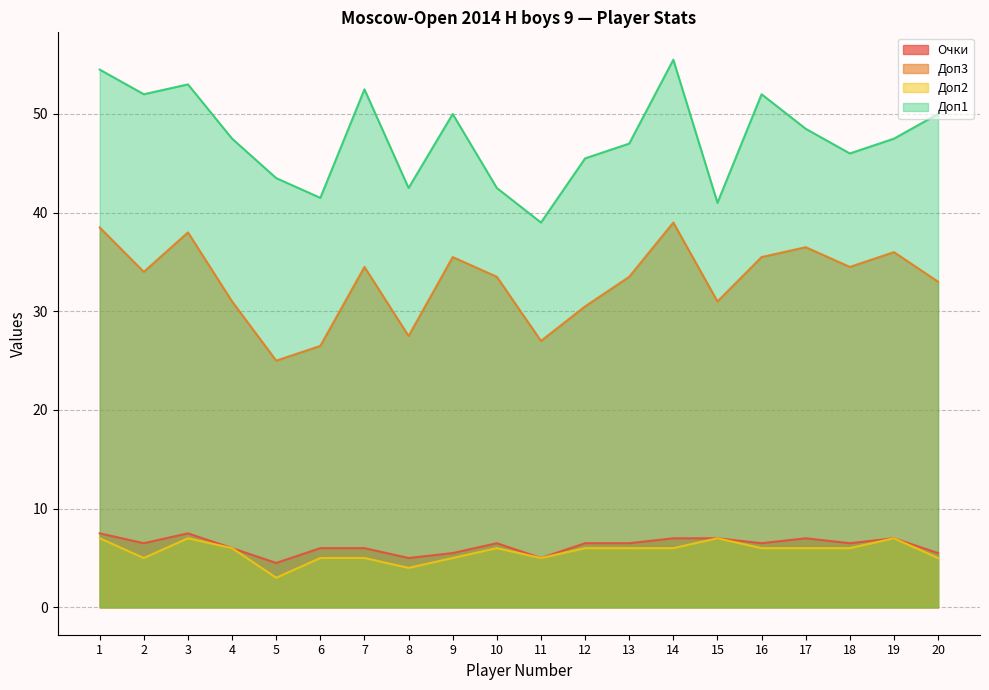

What is the difference between the maximum and minimum values in the Доп1 series?

16.5